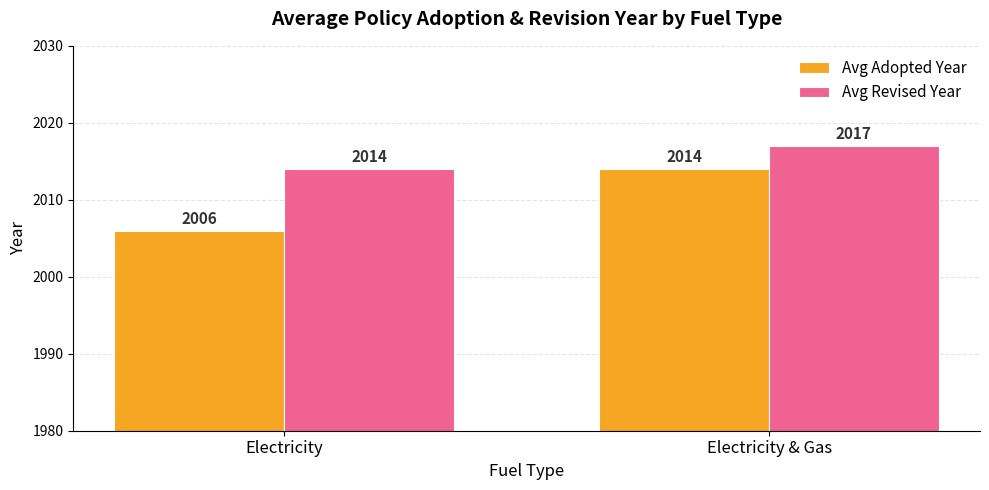

At which label does Avg Adopted Year reach its peak?

Electricity & Gas